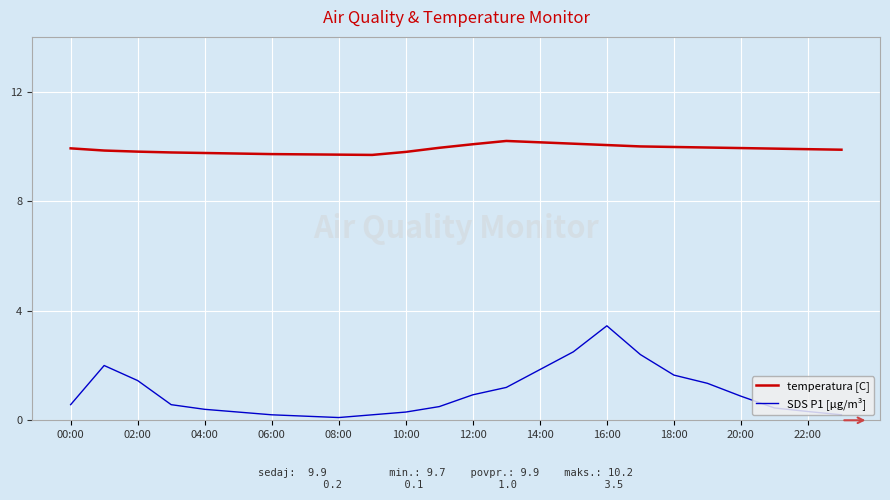

Rank the series by their maximum value, from lowest to highest.

SDS P1 [µg/m³], temperatura [C]